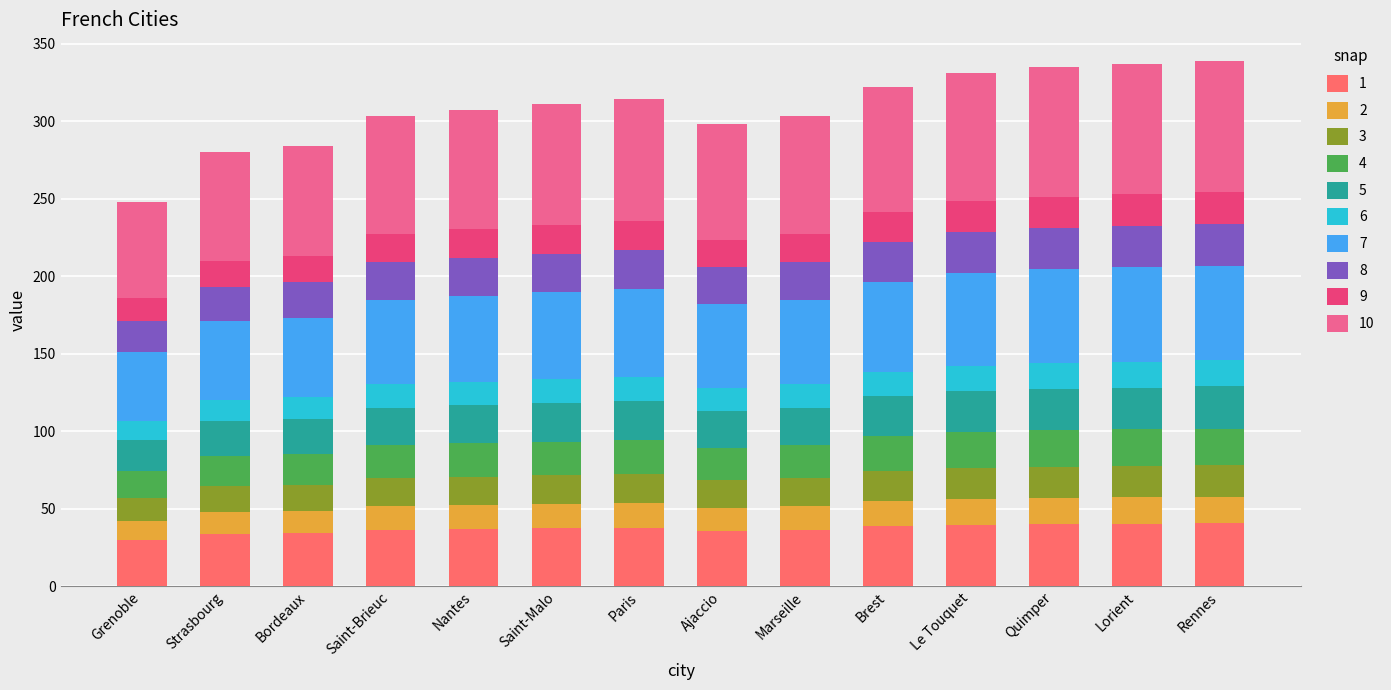

How many data points does each series have?

14